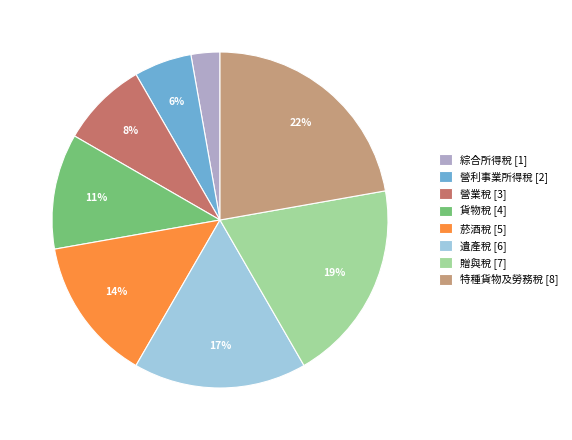

How many slices are in this pie chart?

8